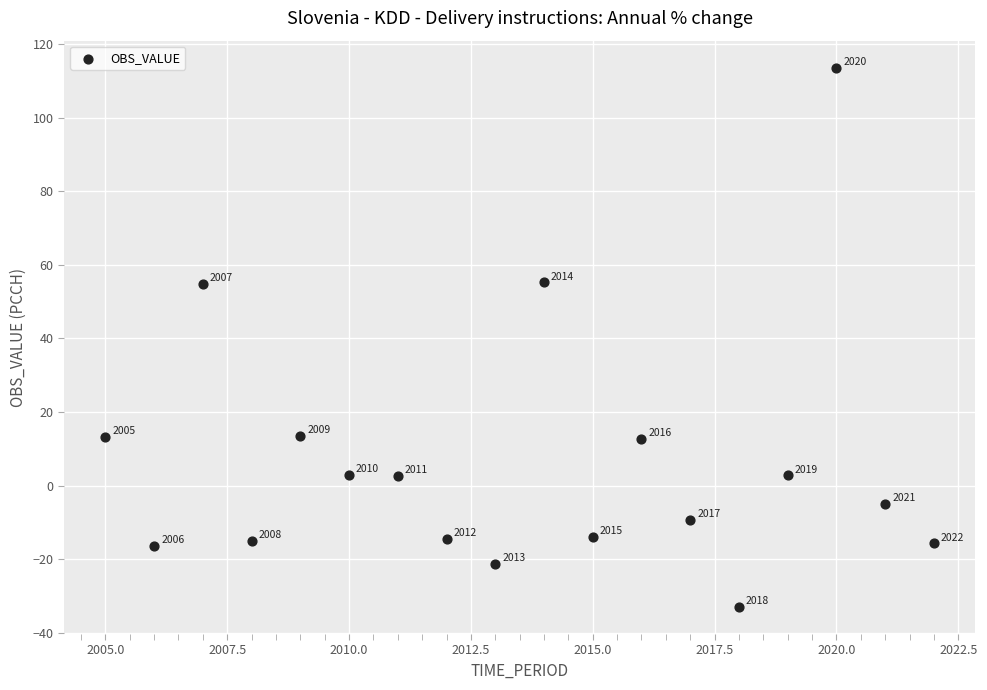

What is the range of Y values (max minus min)?

146.7